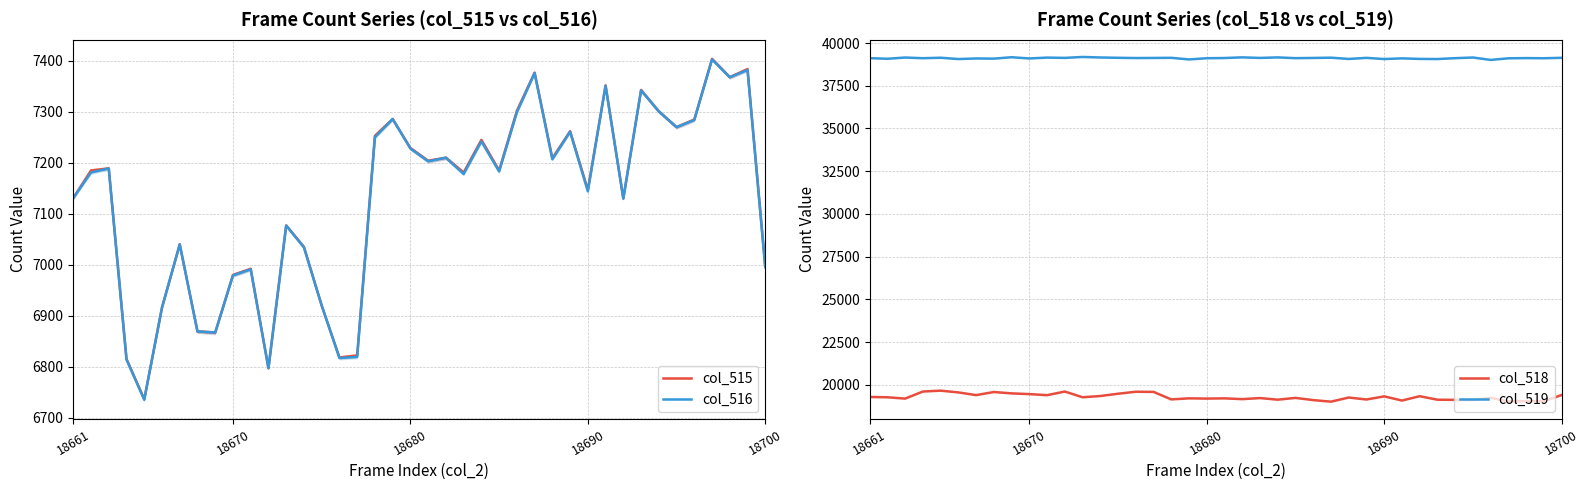

What position from the right is 5?

35